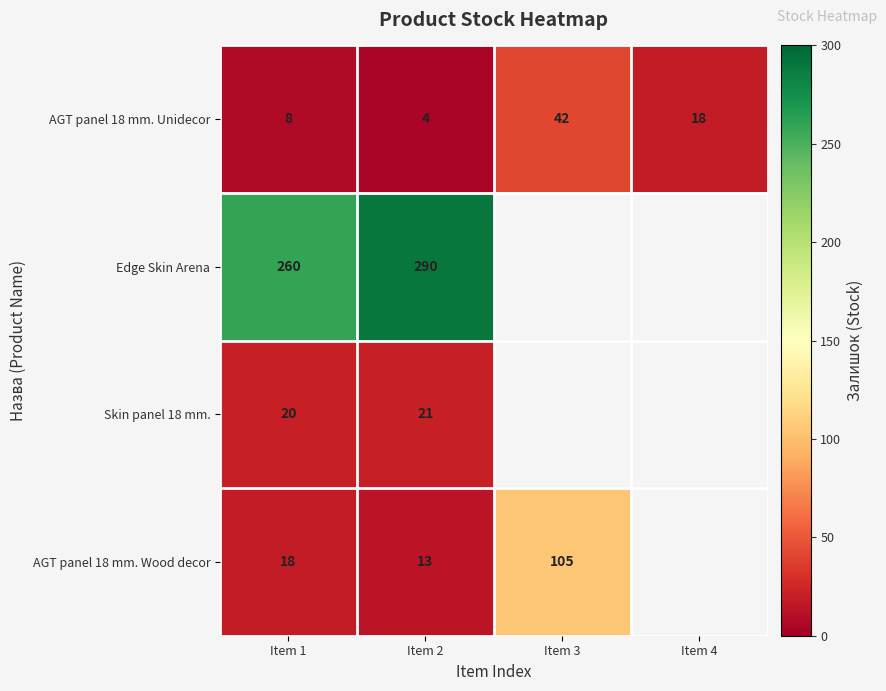

At which label does AGT panel 18 mm. Unidecor reach its peak?

Item 3